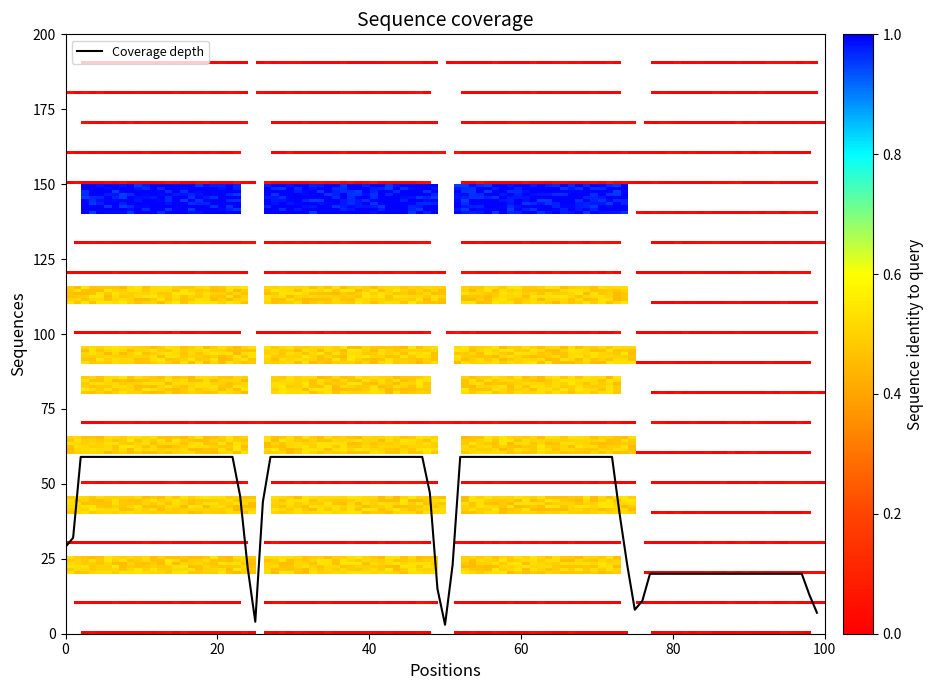

What is the difference between the maximum and minimum values?

56